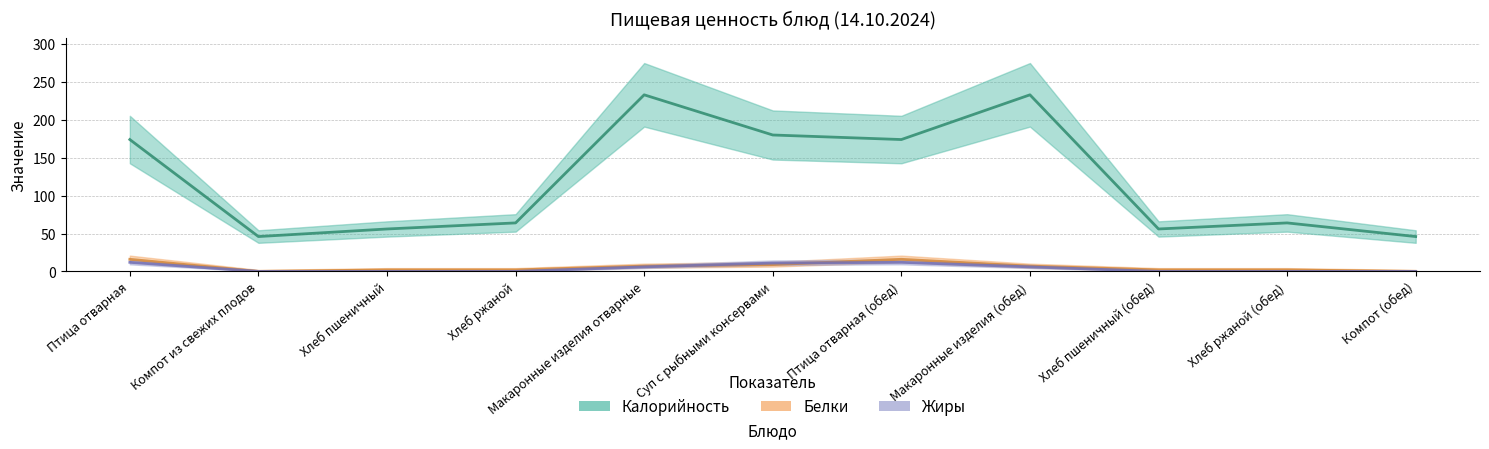

True or false: Белки has a value of 12 at Макаронные изделия (обед).

False